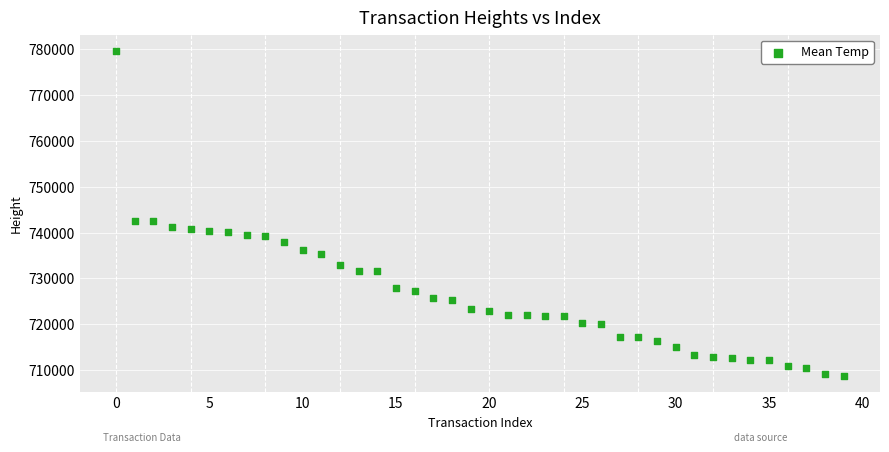

What is the range of Y values (max minus min)?

70910